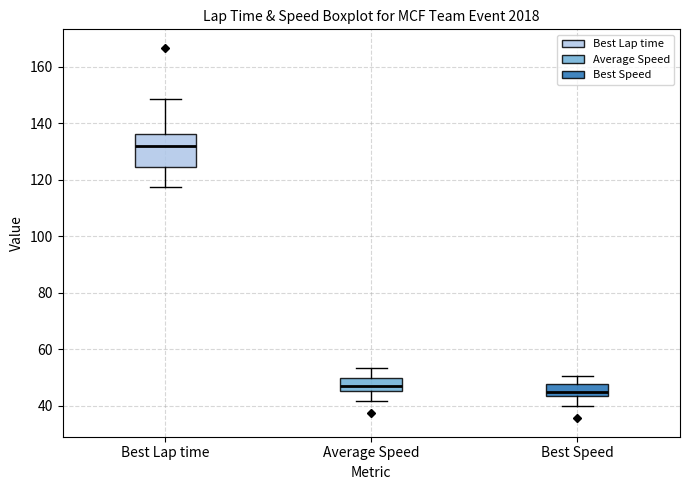

Reading left to right, read every box against the y-axis: the position of its median line, the range the box covers, and the ends of its whiskers. The values are not printed on the chart, so give them approximately, as read against the axis.

Best Lap time: median 132, box 124 to 136, whiskers 118 to 148
Average Speed: median 46 (just above the box's lower edge), box 46 to 50, whiskers 42 to 54
Best Speed: median 46, box 44 to 48, whiskers 40 to 50